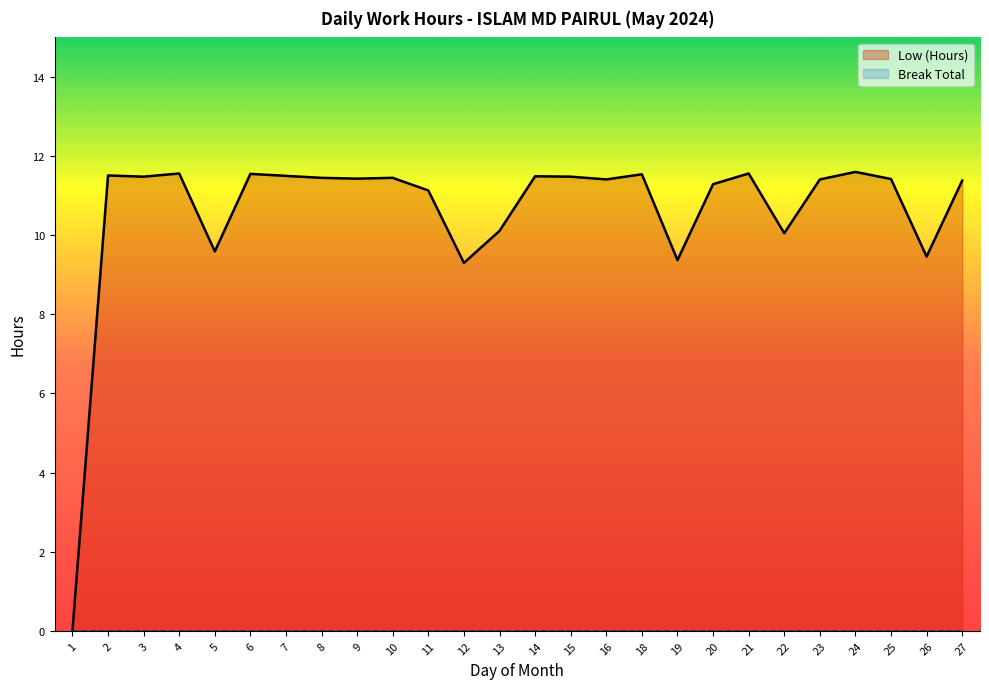

How many points are lower than both their immediate neighbors (excluding endpoints)?

8